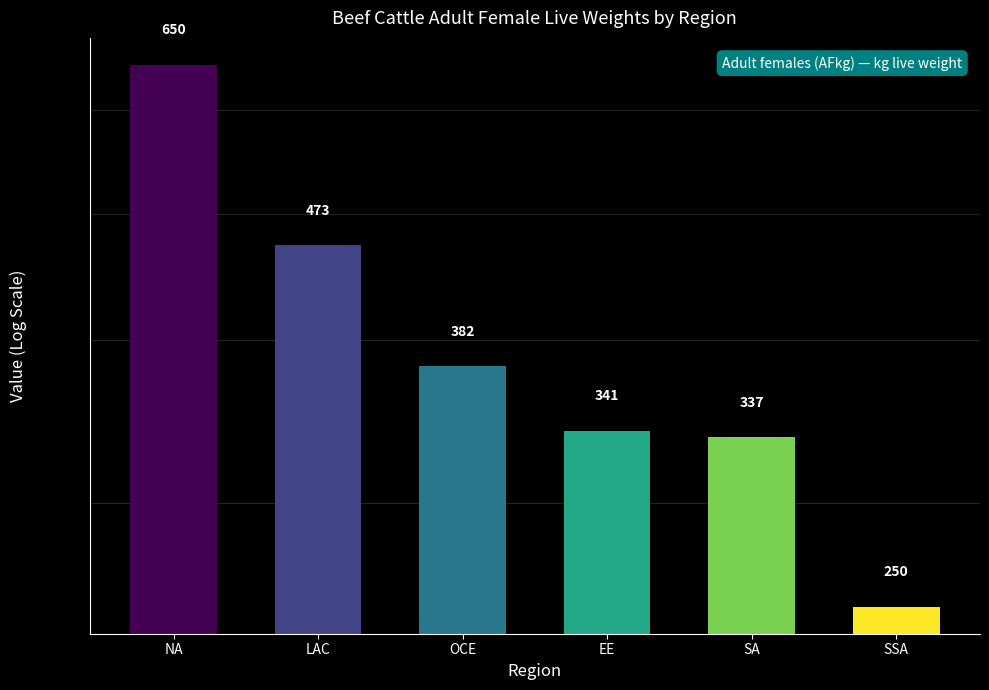

Reading left to right, list all the values displayed in this chart.

NA=650	LAC=473	OCE=382	EE=341	SA=337	SSA=250